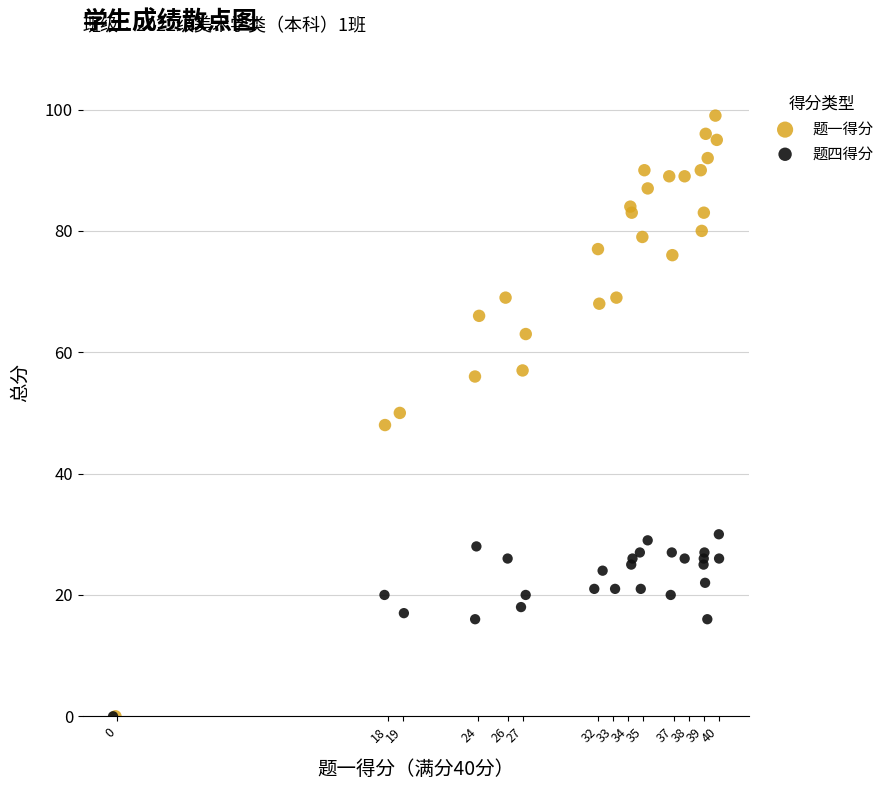

Which series contains the highest Y value?

题一得分